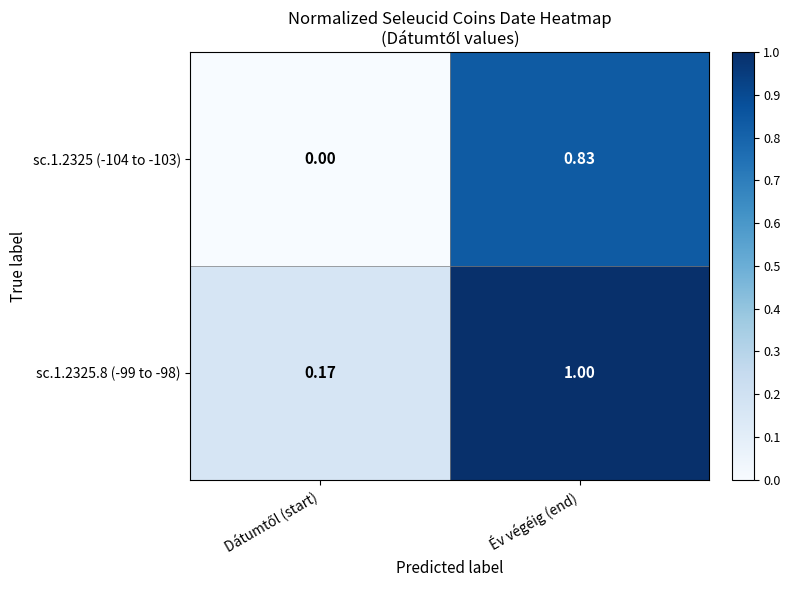

Which category has the highest value in the sc.1.2325.8 (-99 to -98) series?

Év végéig (end)